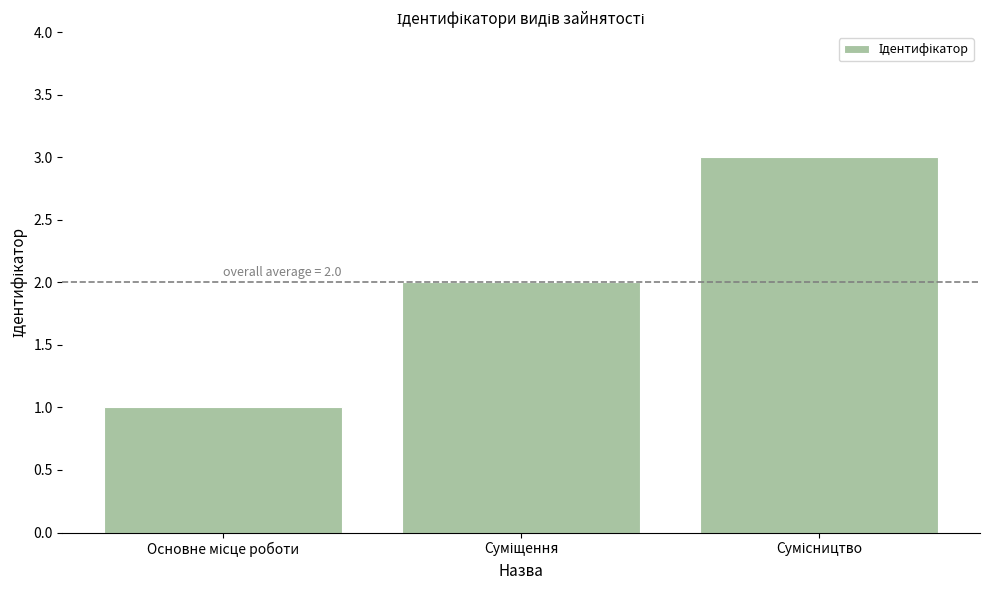

What is the average value?

2